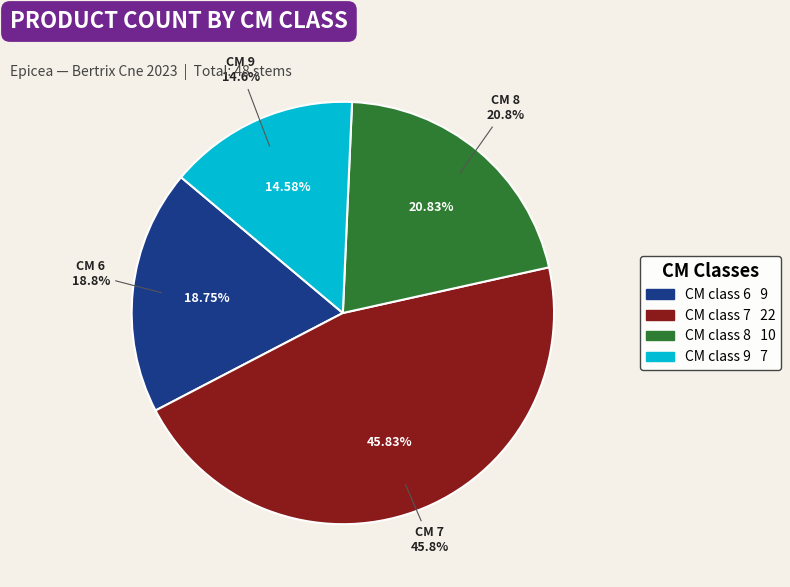

Which slice is the largest?

7